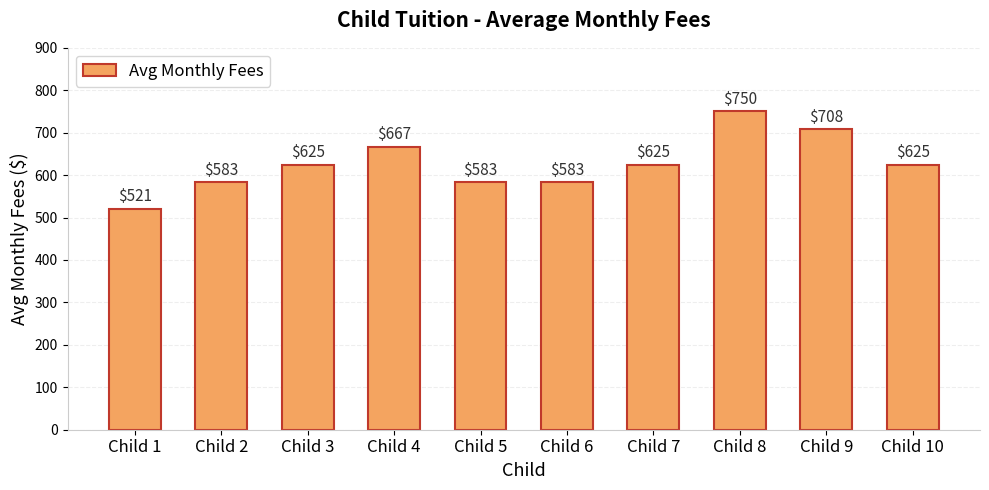

What is the minimum value shown in the chart?

520.8